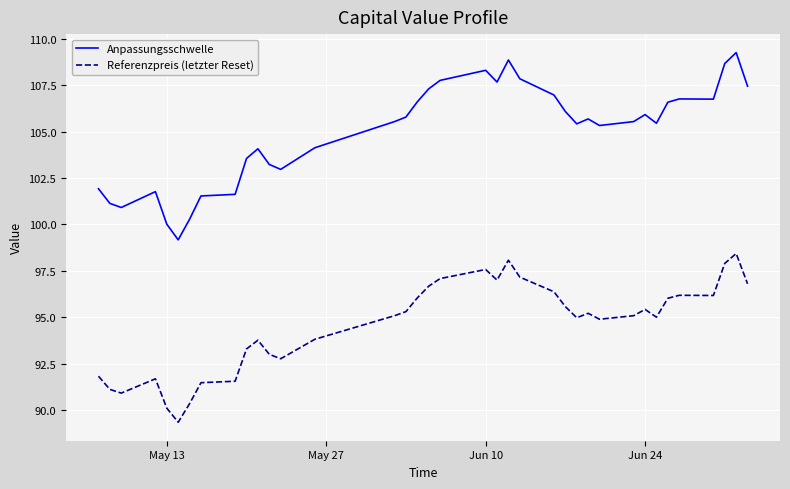

True or false: Referenzpreis (letzter Reset) and Anpassungsschwelle intersect in this chart.

False